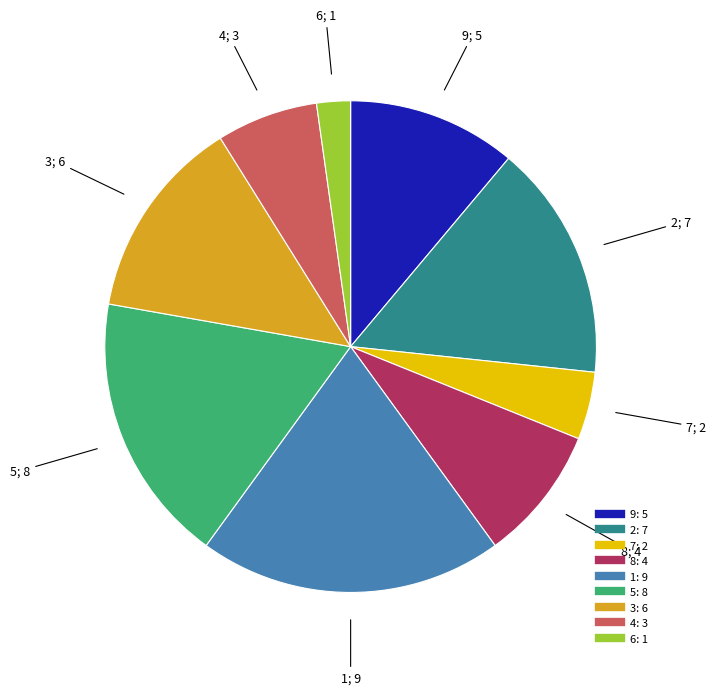

Combined, do 4 and 8 account for over 50%?

No